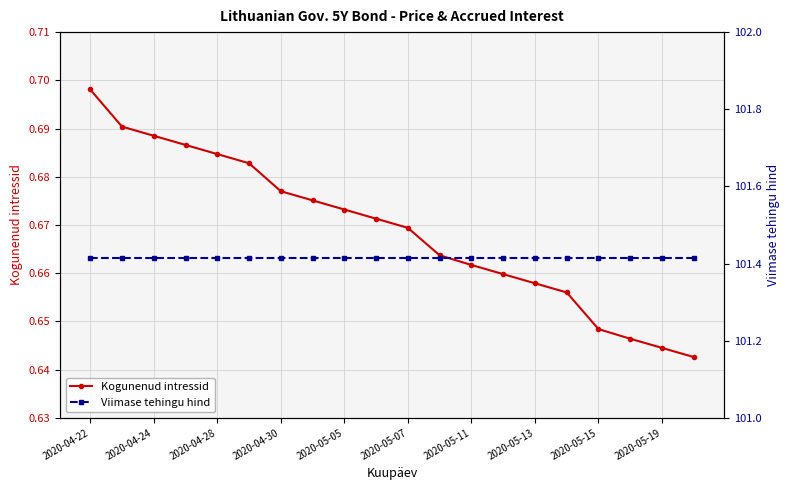

At which label does Kogunenud intressid reach its peak?

2020-04-22